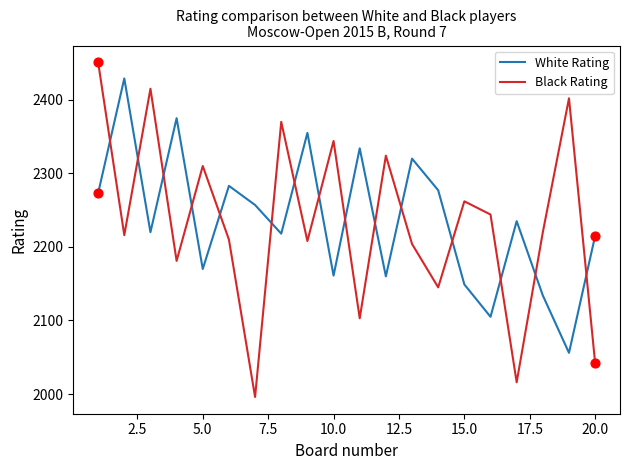

How many intersections are there between White Rating and Black Rating?

15